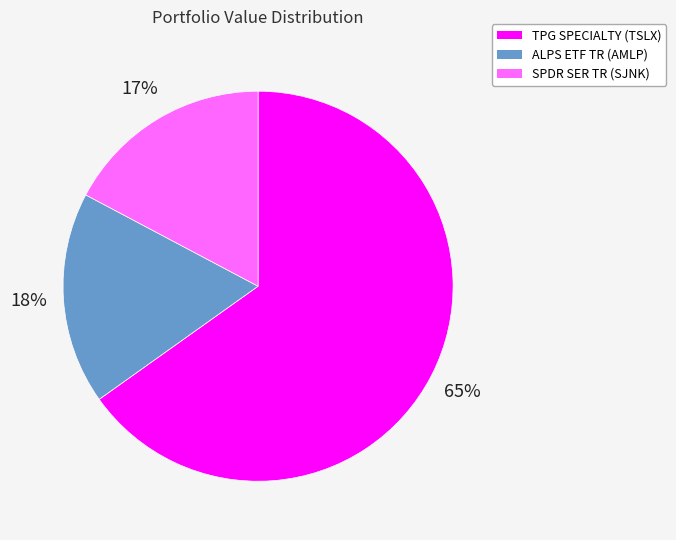

Is there a majority slice in this chart?

Yes